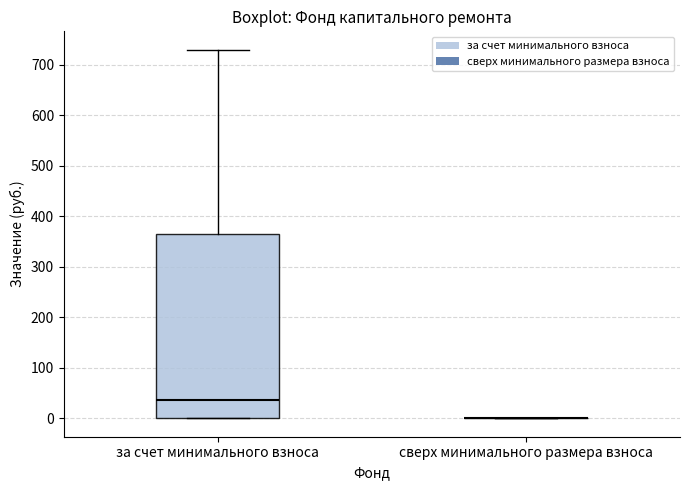

Which box is the tallest, from its lower edge to its upper edge?

за счет минимального взноса